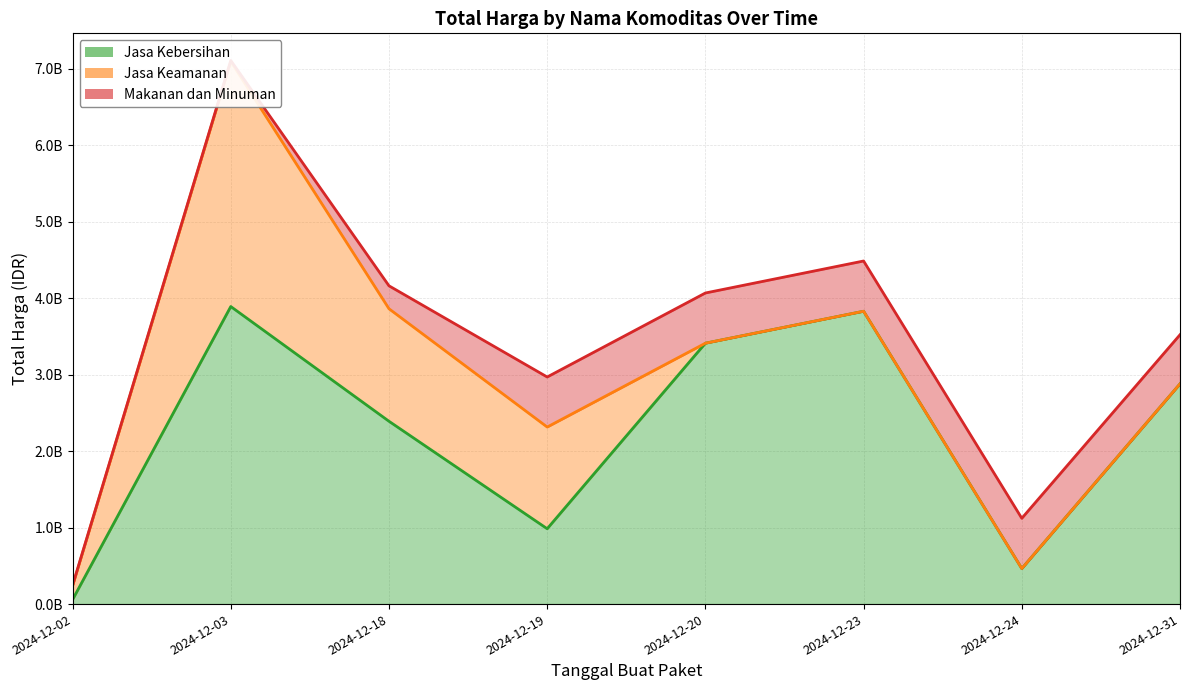

Which label corresponds to the largest value in the chart?

2024-12-03